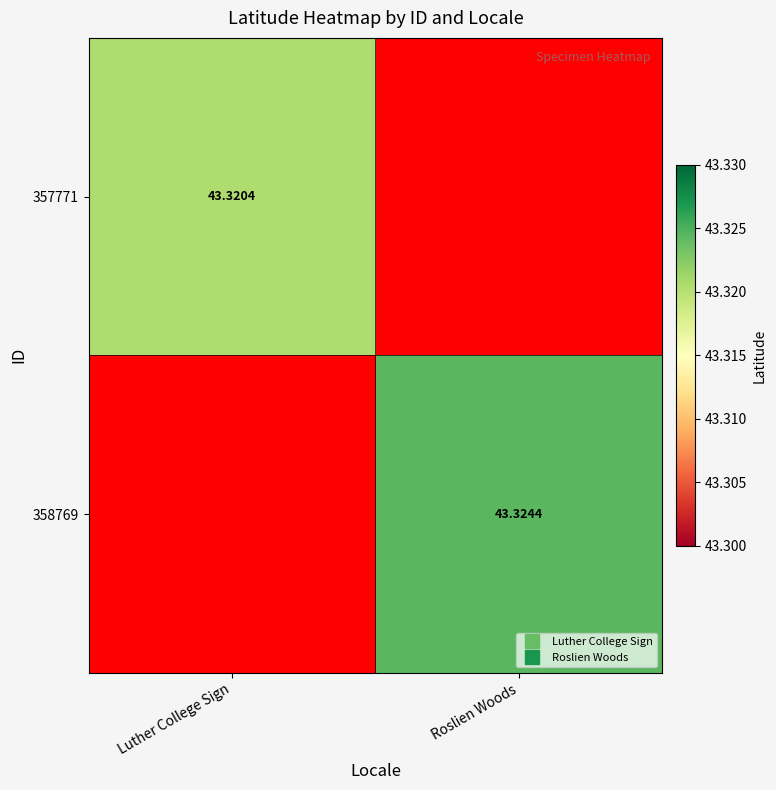

True or false: 357771 has a value of 43.3 at Luther College Sign.

True